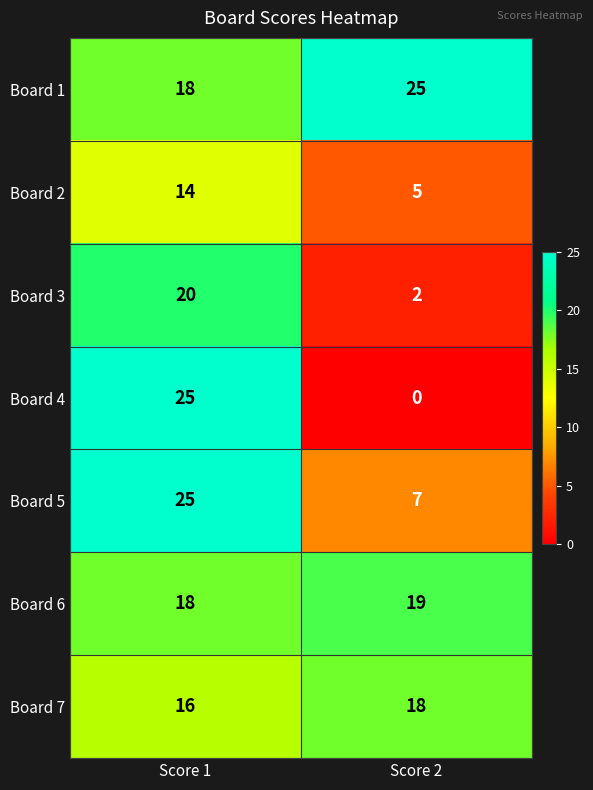

What is the sum of the Board 7 values at Score 1 and Score 2?

34